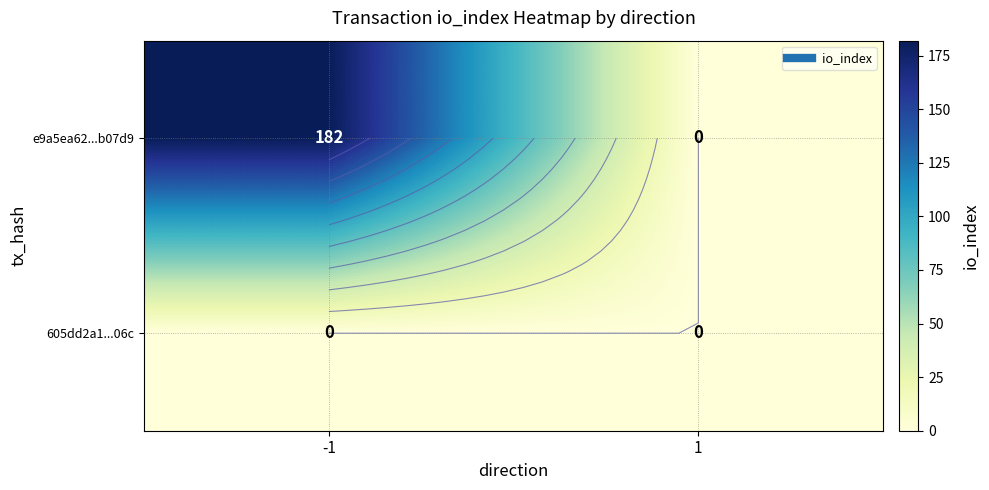

At which label does e9a5ea62...b07d9 reach its peak?

-1